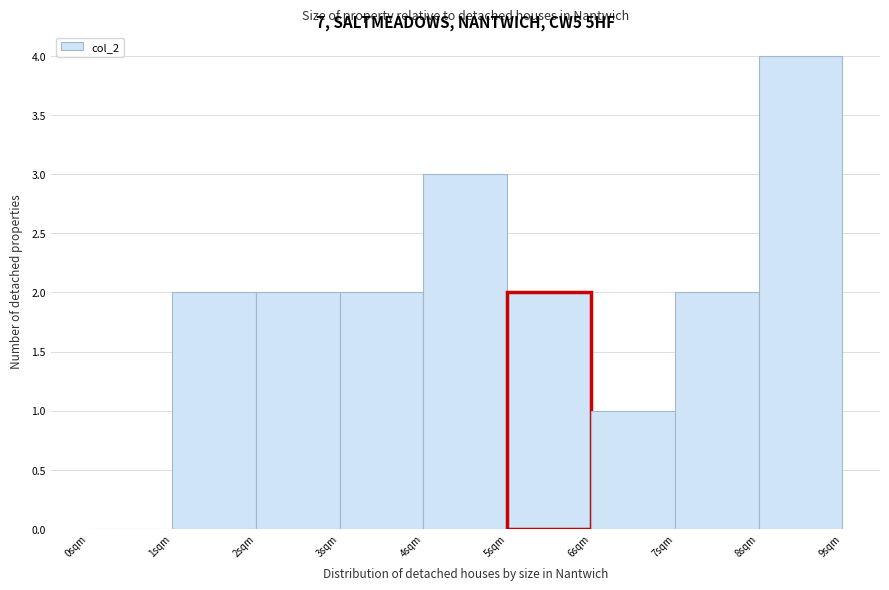

Over which range of the x-axis is the bar tallest?

8 to 9